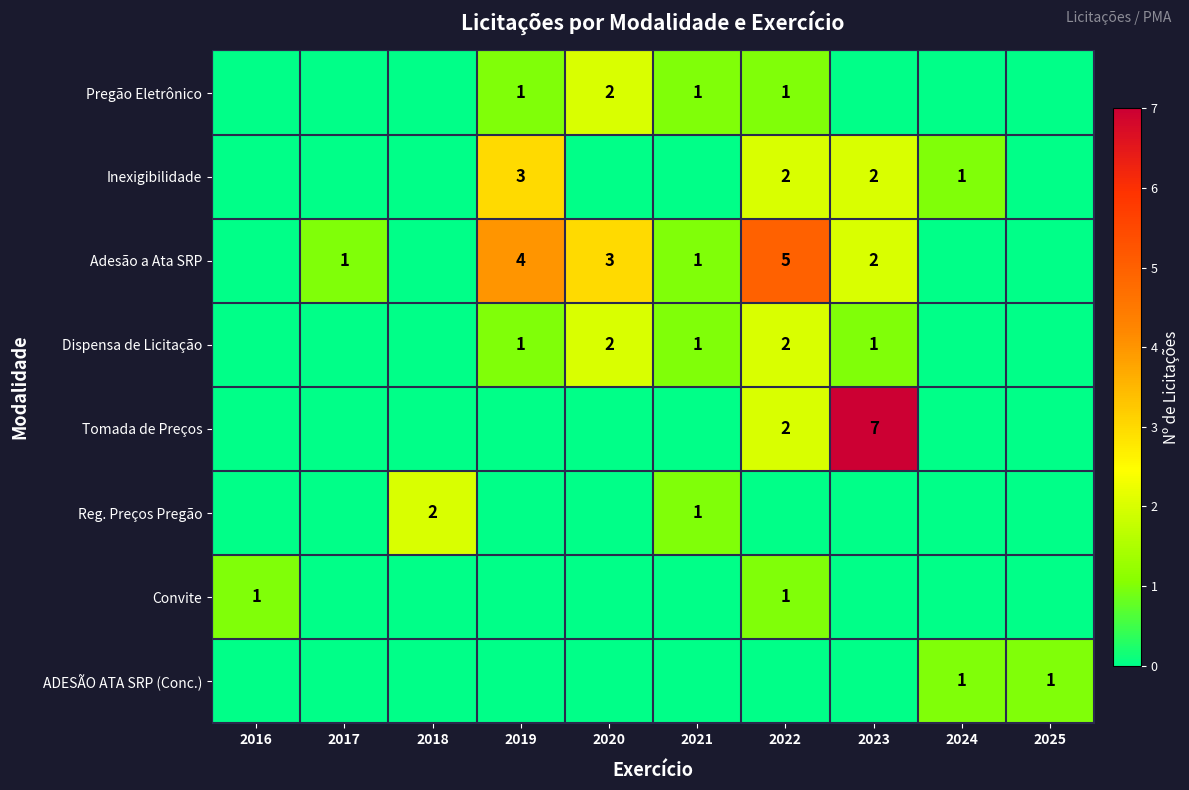

At how many categories does at least one series exceed 2?

4